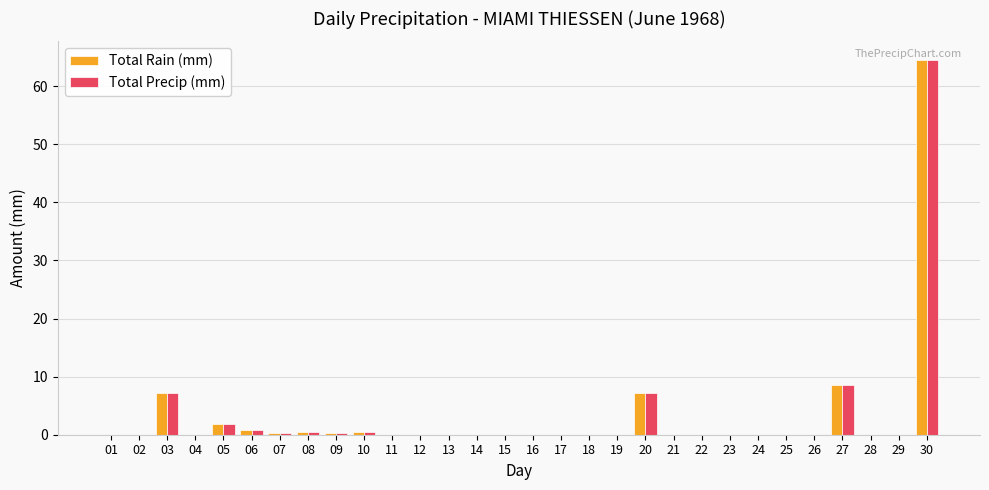

The Total Precip (mm) series shows 64.5 at 30. True or false?

True